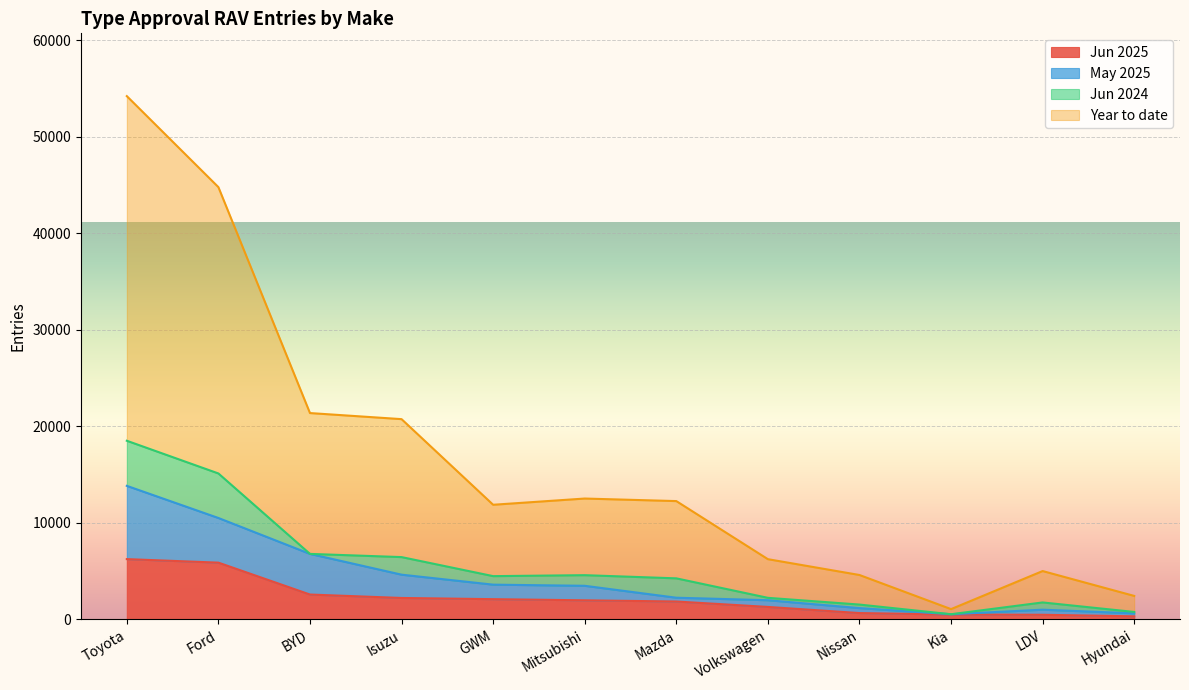

Which label corresponds to the largest value in the chart?

Toyota